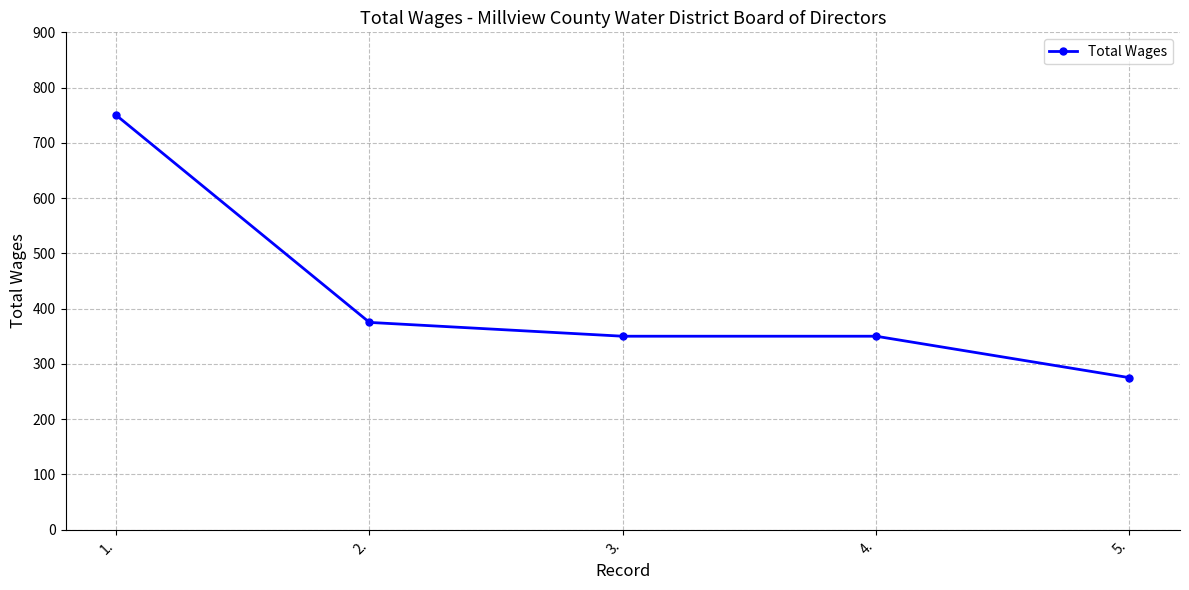

What is the maximum value shown in the chart?

750